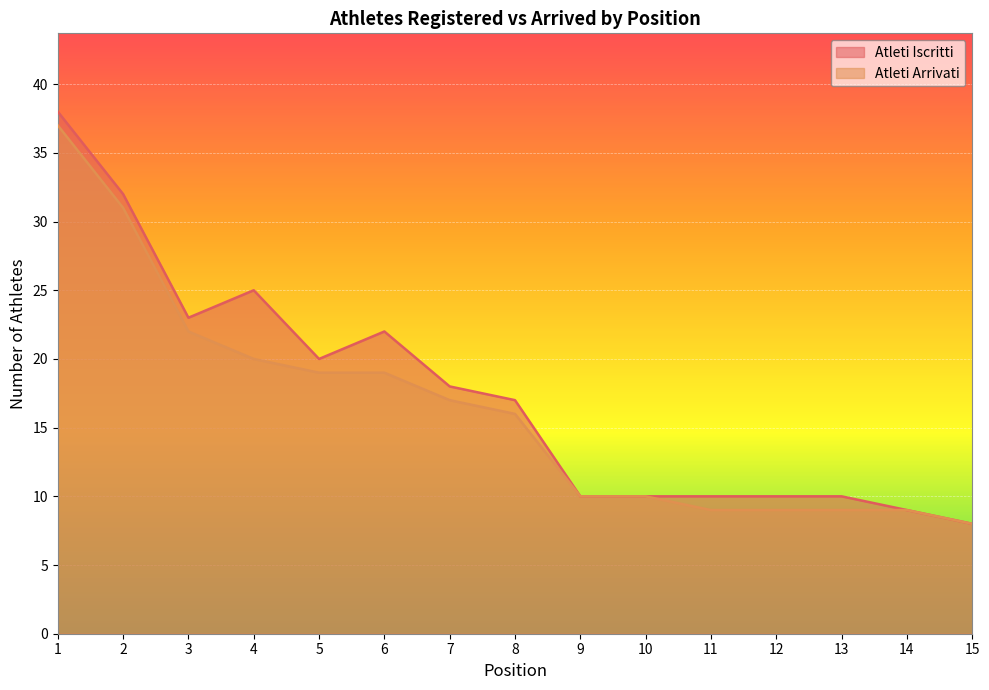

True or false: Atleti Iscritti has more than 1 interior local peaks.

True